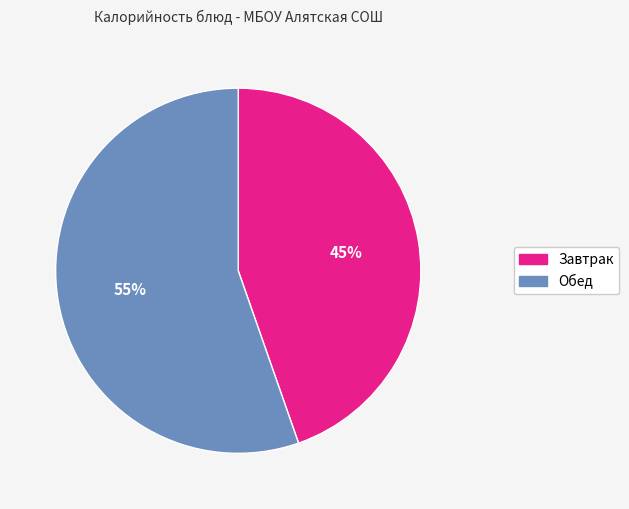

Is there any slice that represents more than half of the pie?

Yes